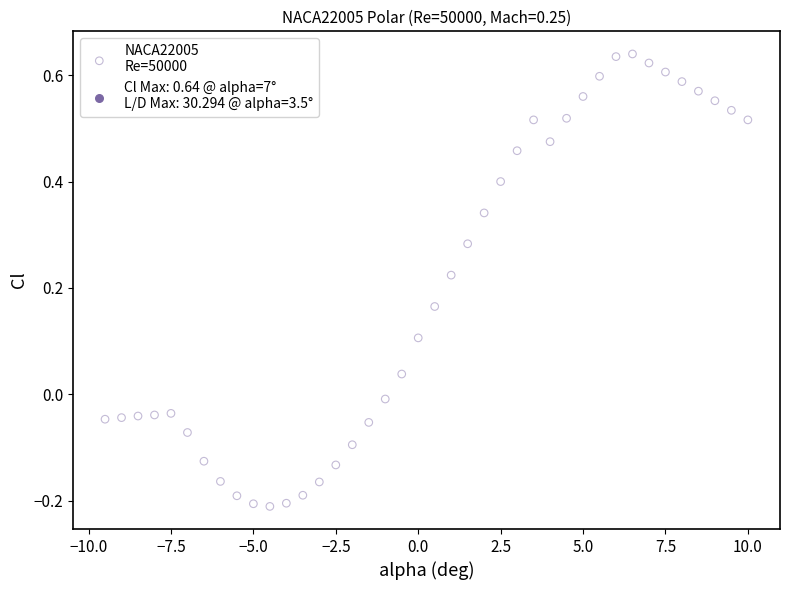

What is the range of Y values (max minus min)?

0.9